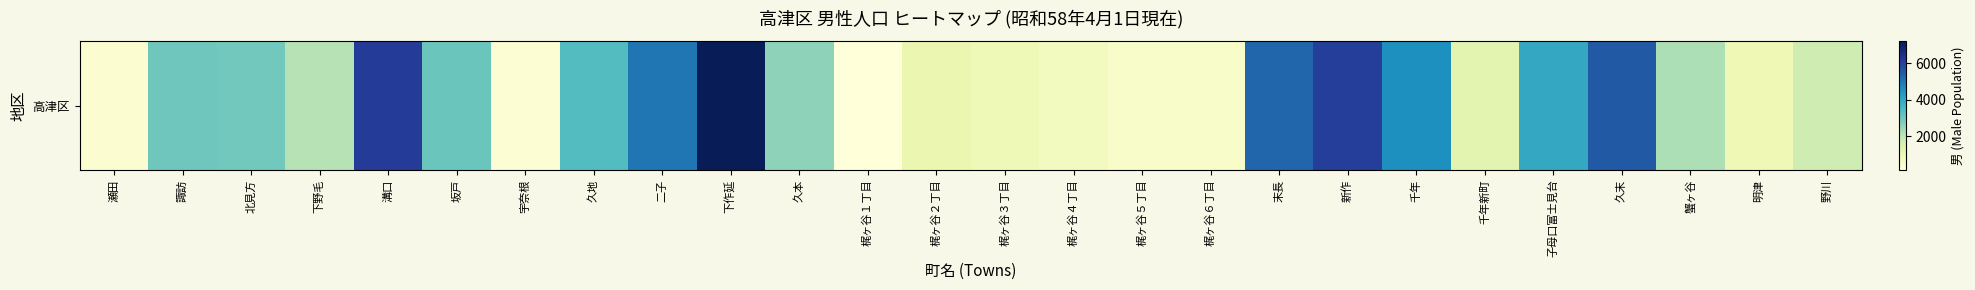

What is the greatest value displayed?

7189